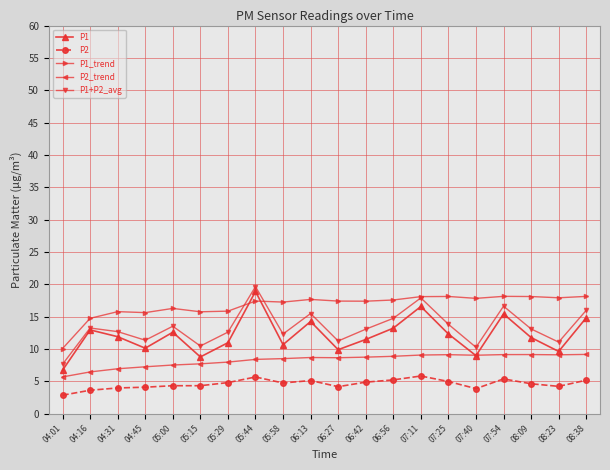

Which series has the largest total across all categories?

P1_trend